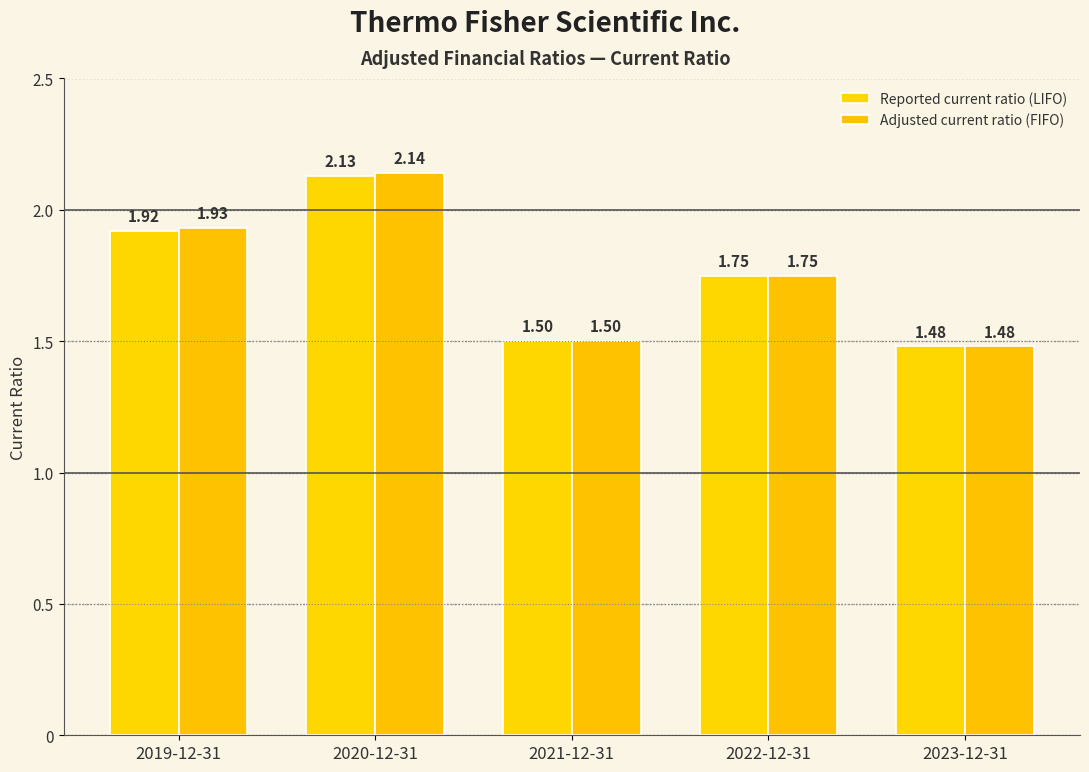

What is the approximate value of Reported current ratio (LIFO) at 2020-12-31?

2.1